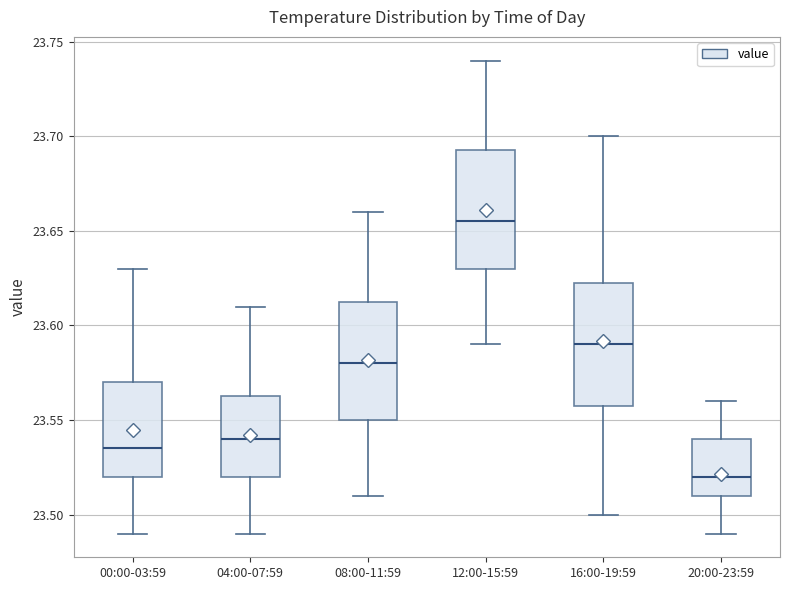

Which box's median line is the lowest?

20:00-23:59